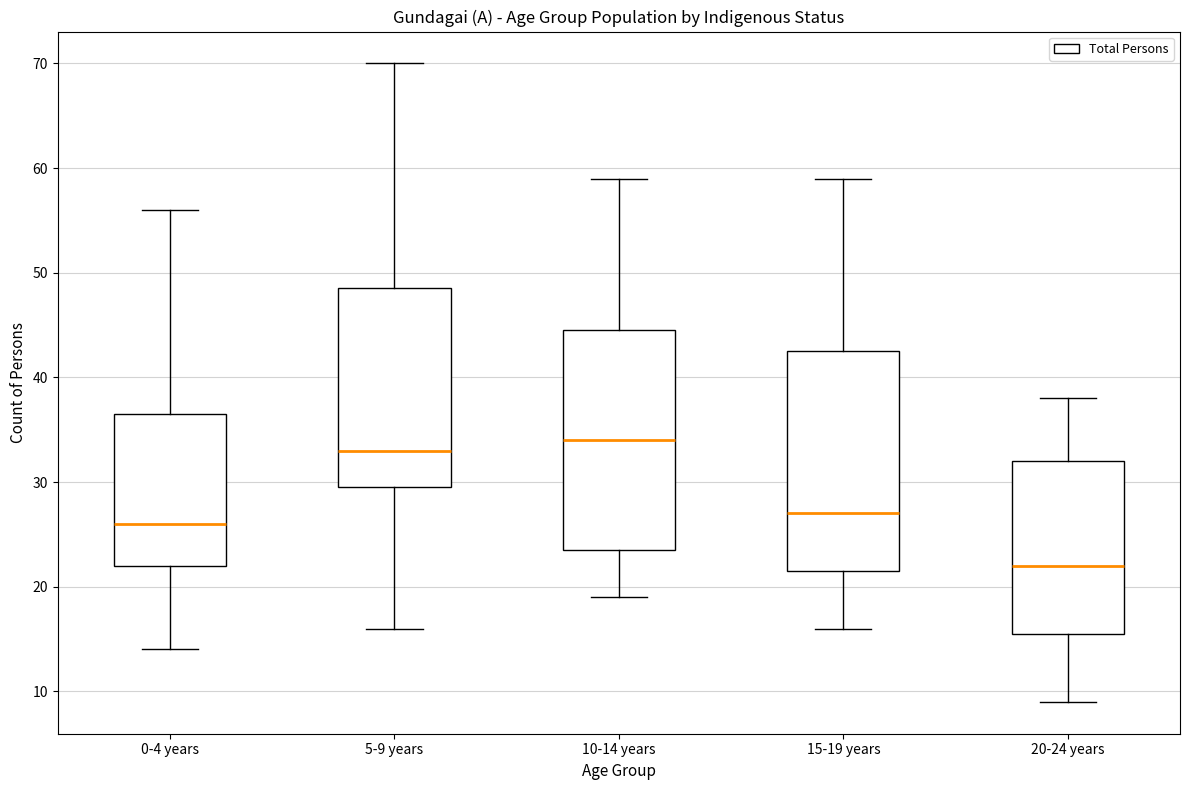

Reading left to right, read every box against the y-axis: the position of its median line, the range the box covers, and the ends of its whiskers. The values are not printed on the chart, so give them approximately, as read against the axis.

0-4 years: median 26, box 22 to 37, whiskers 14 to 56
5-9 years: median 33, box 30 to 49, whiskers 16 to 70
10-14 years: median 34, box 24 to 45, whiskers 19 to 59
15-19 years: median 27, box 22 to 43, whiskers 16 to 59
20-24 years: median 22, box 16 to 32, whiskers 9 to 38